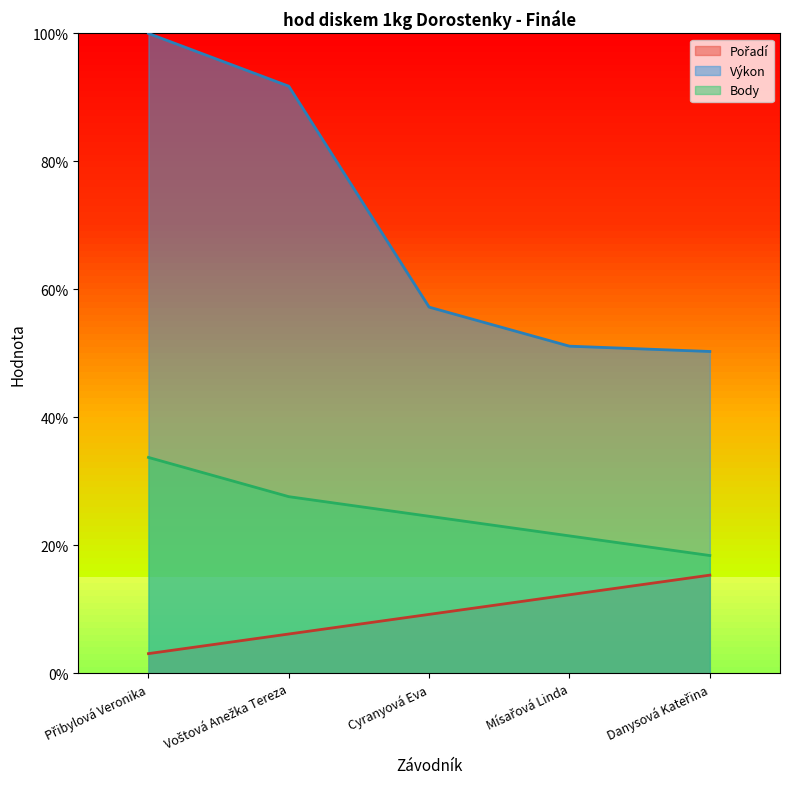

What is the sum of the Body values at Cyranyová Eva and Mísařová Linda?

46.0